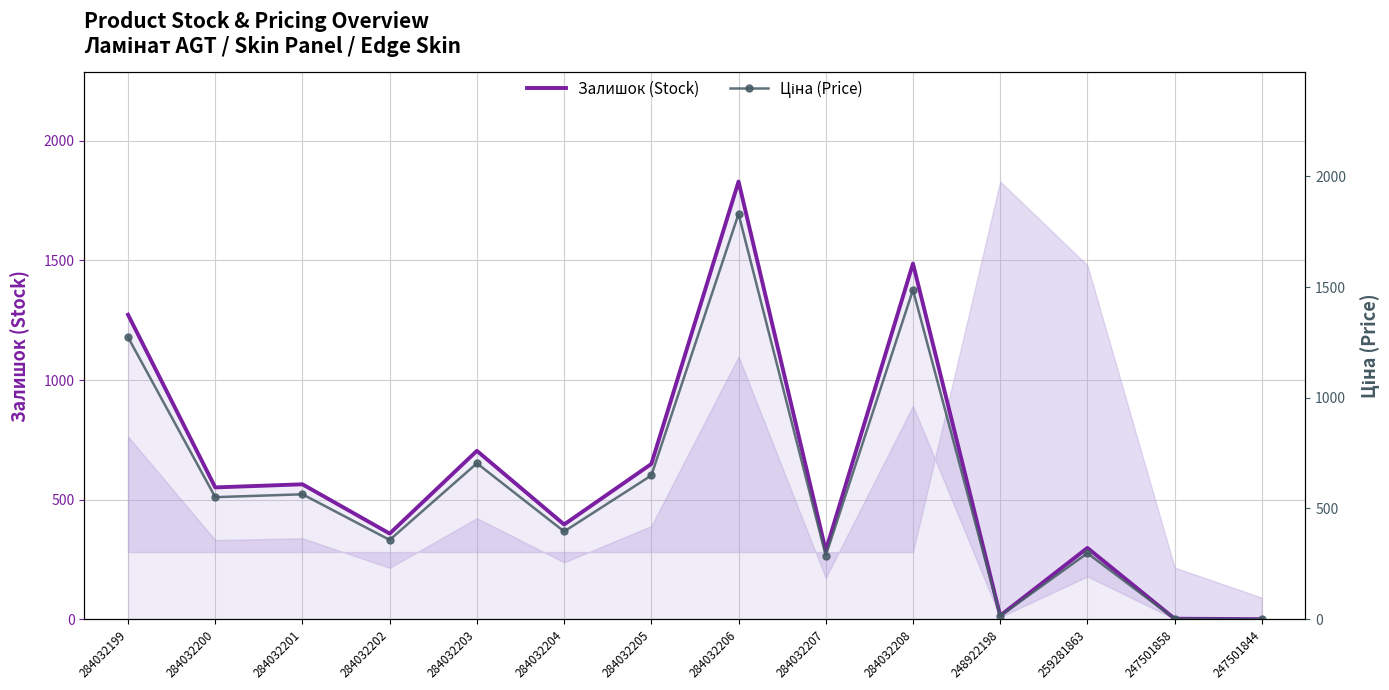

The Залишок (Stock) series shows 358 at 284032202. True or false?

True